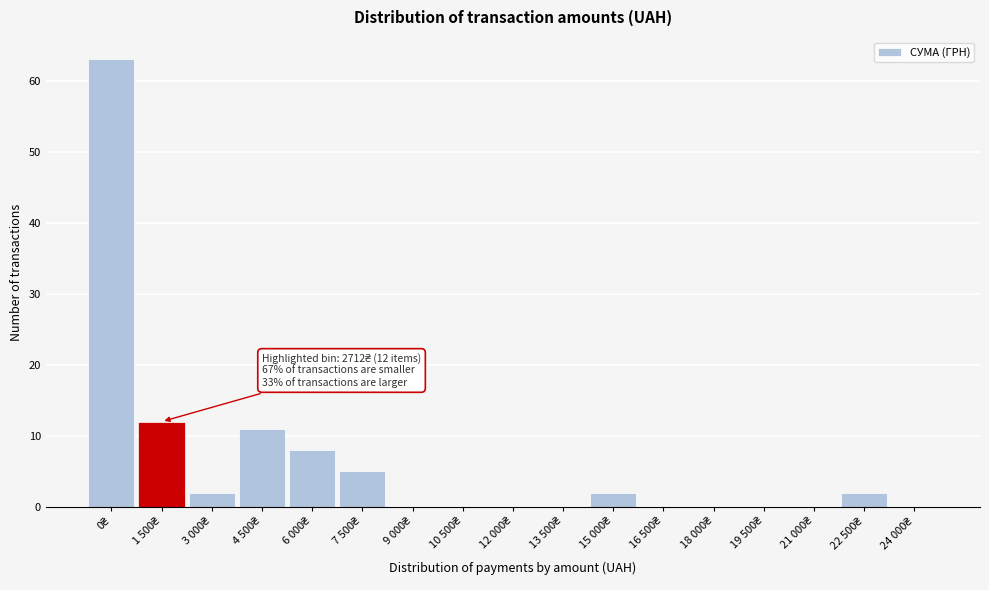

What is the greatest value displayed?

63